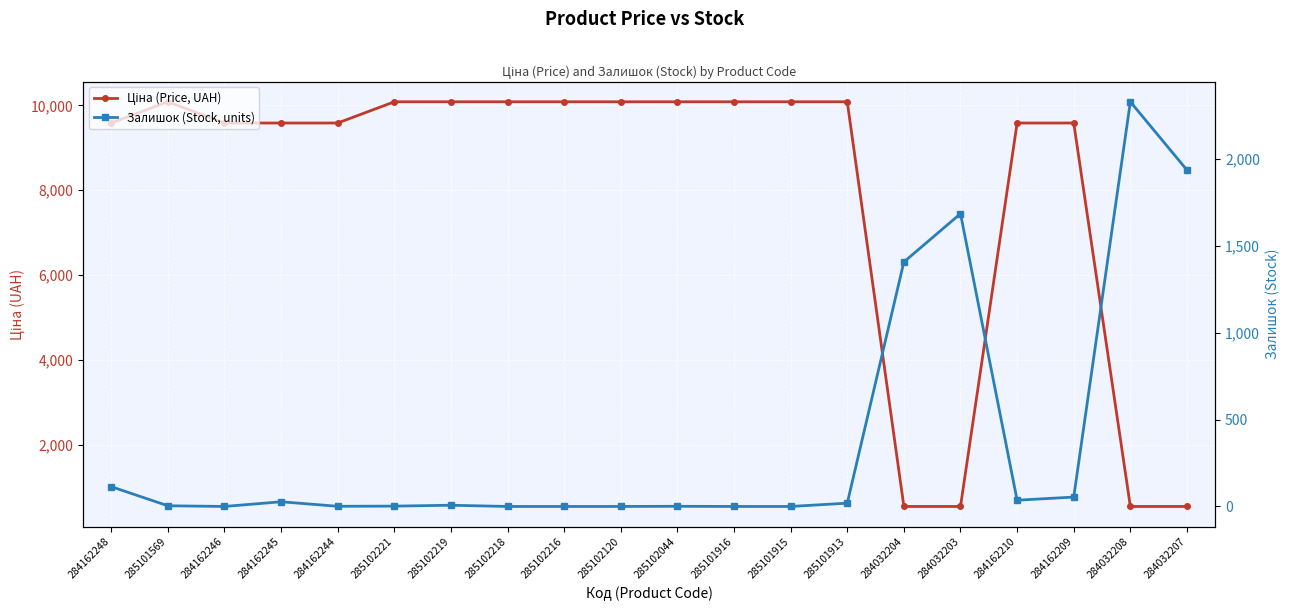

Which series changed the most between 284162244 and 285102216?

Ціна (Price, UAH)